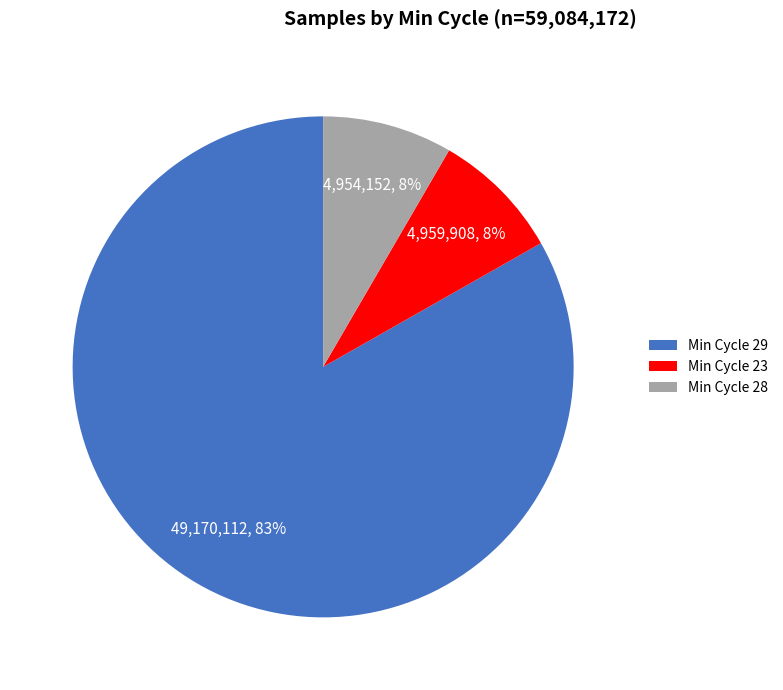

Is the sum of Min Cycle 29 and Min Cycle 28 greater than half?

Yes